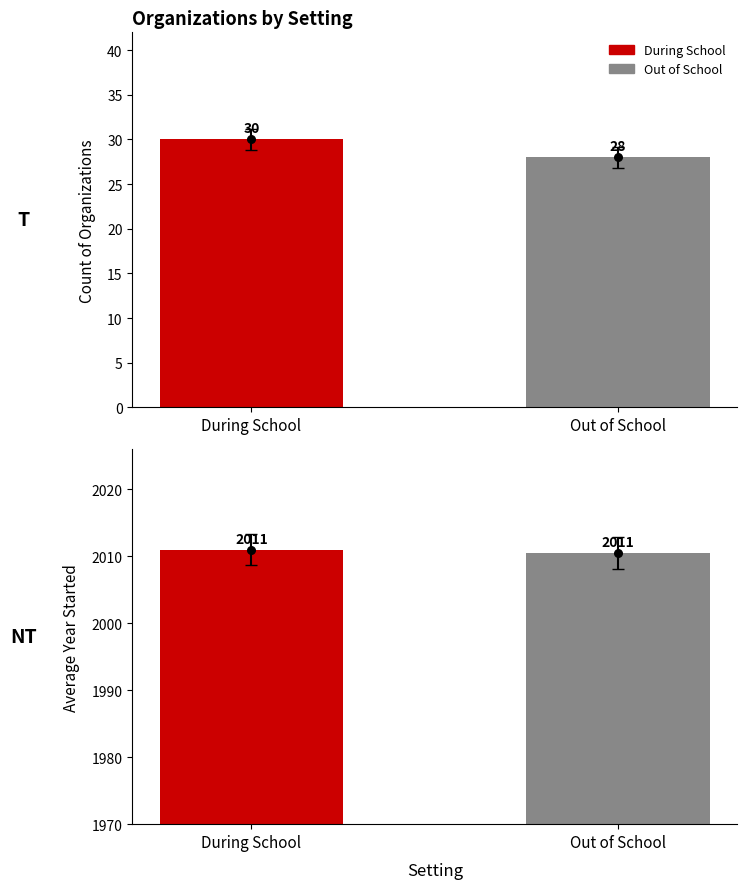

Which has a higher value, Out of School or During School?

During School